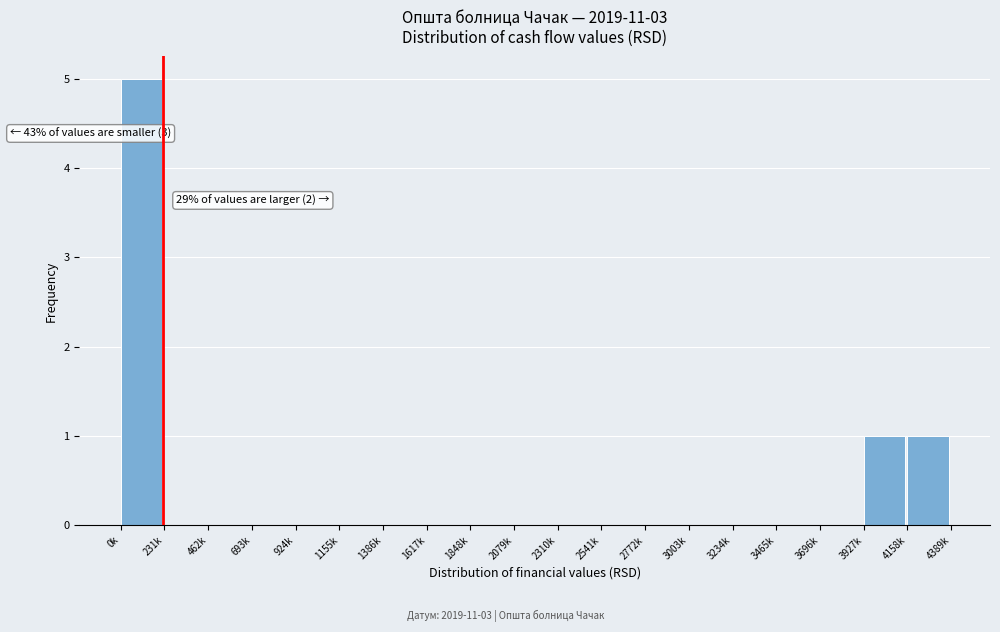

Reading left to right, what are all the values shown in this chart?

0k=5	231k=0	462k=0	693k=0	924k=0	1155k=0	1386k=0	1617k=0	1848k=0	2079k=0	2310k=0	2541k=0	2772k=0	3003k=0	3234k=0	3465k=0	3696k=0	3927k=1	4158k=1